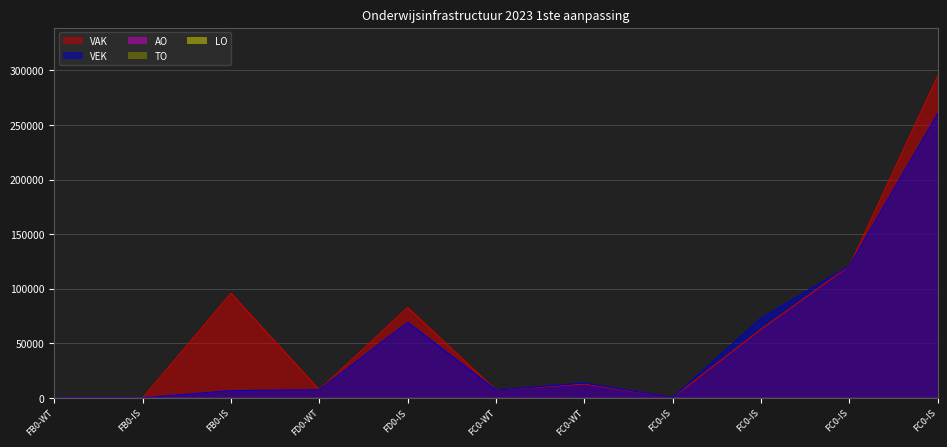

Is the value of AO at FC0-1FGD5BX-WT greater than the value of LO at FC0-1FGD2BY-IS?

No